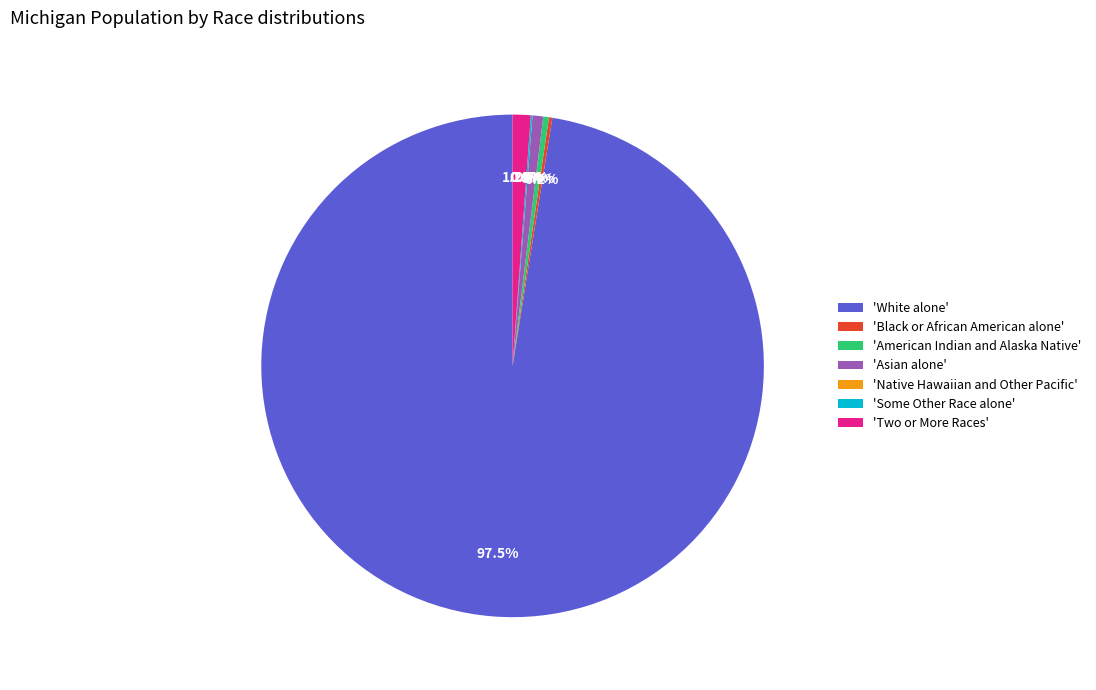

The Some Other Race alone slice represents 0% of the pie. True or false?

True